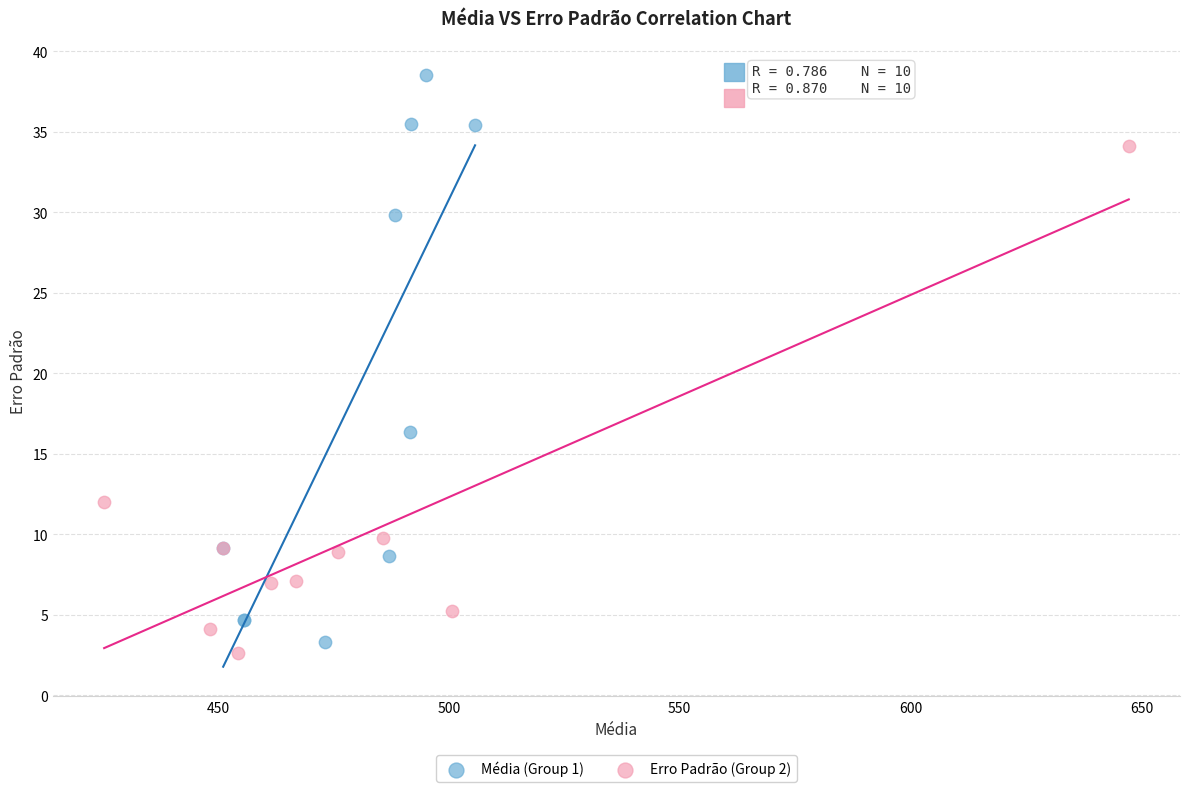

Which series contains the highest Y value?

Média (Group 1)